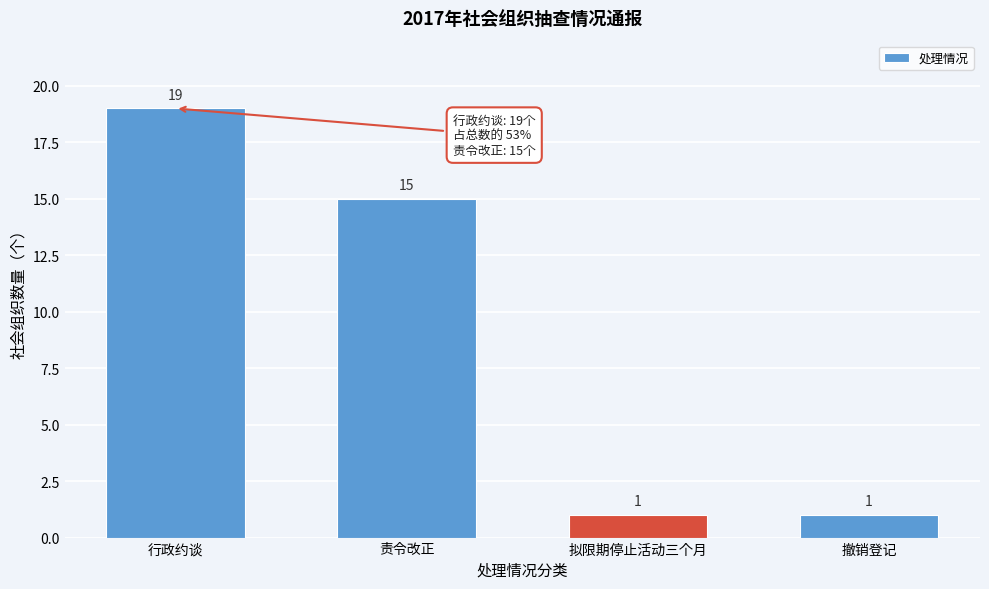

Reading right to left, transcribe all the data shown in this chart.

1	1	15	19